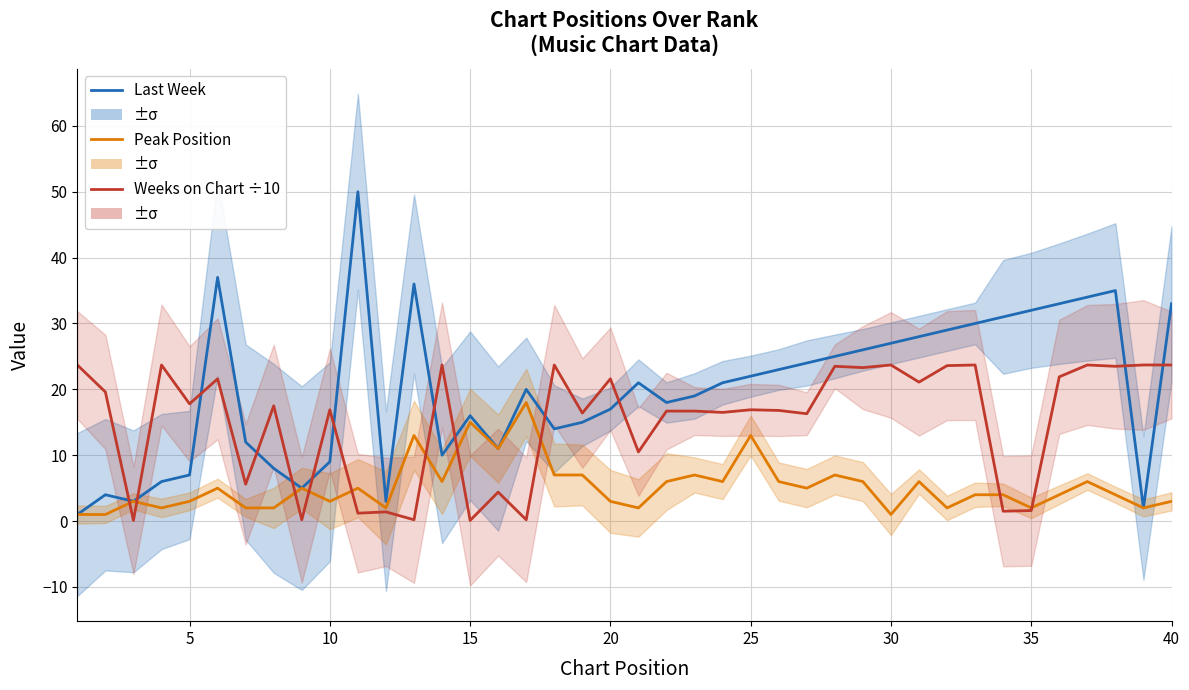

Does the chart have visible grid lines?

Yes